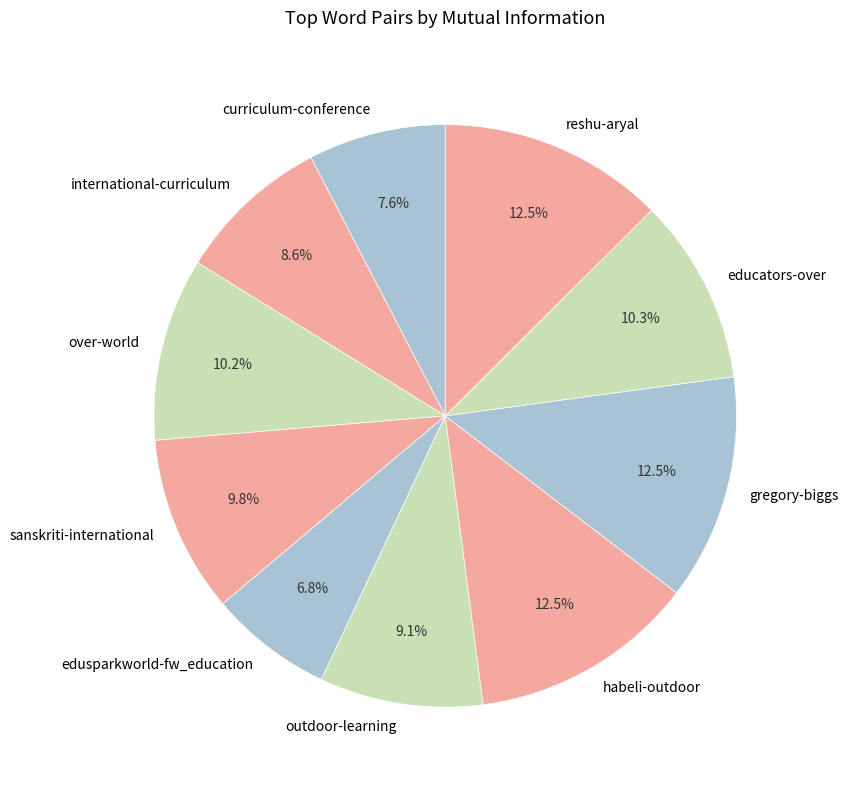

Does educators-over account for over 50% of the chart?

No